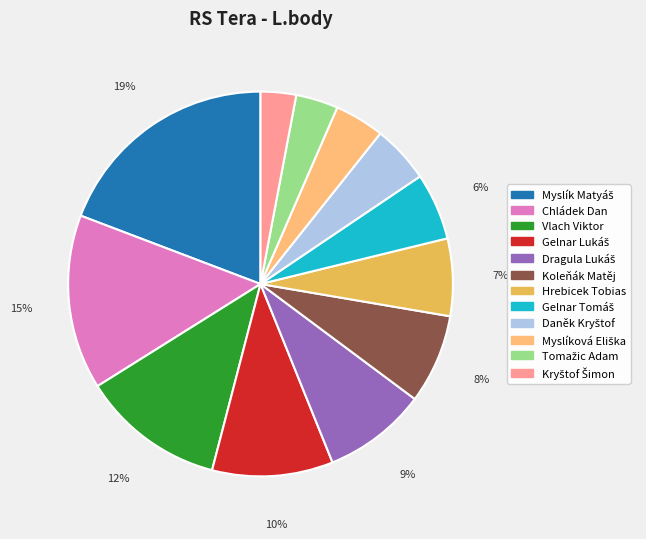

Count the number of slices in the pie.

12